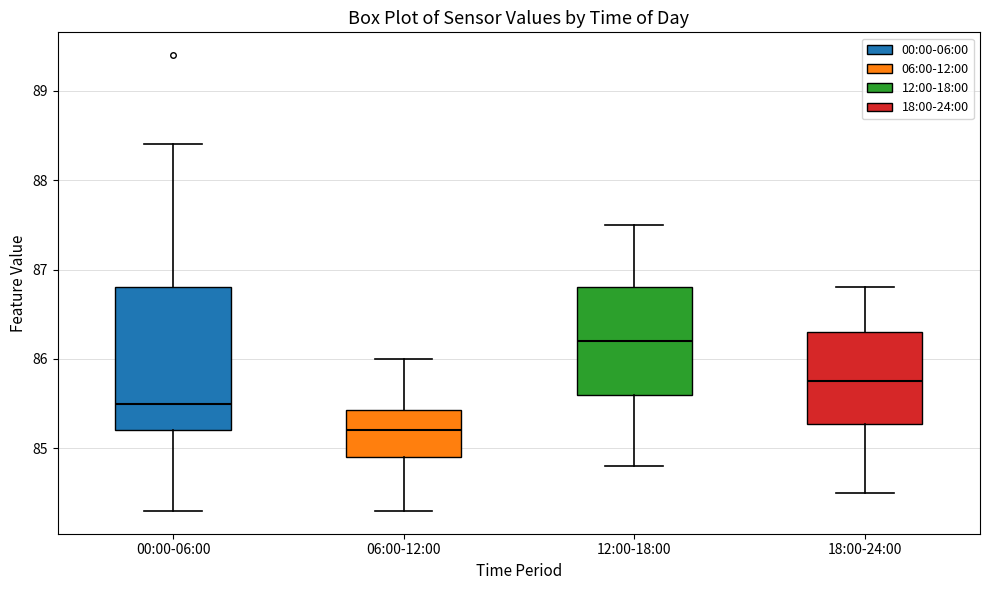

Which box is the tallest, from its lower edge to its upper edge?

00:00-06:00